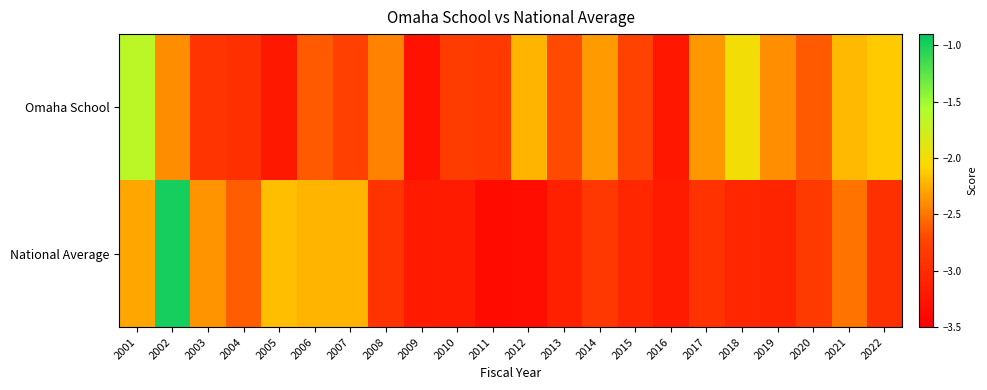

At which category is the sum across all series the highest?

2002